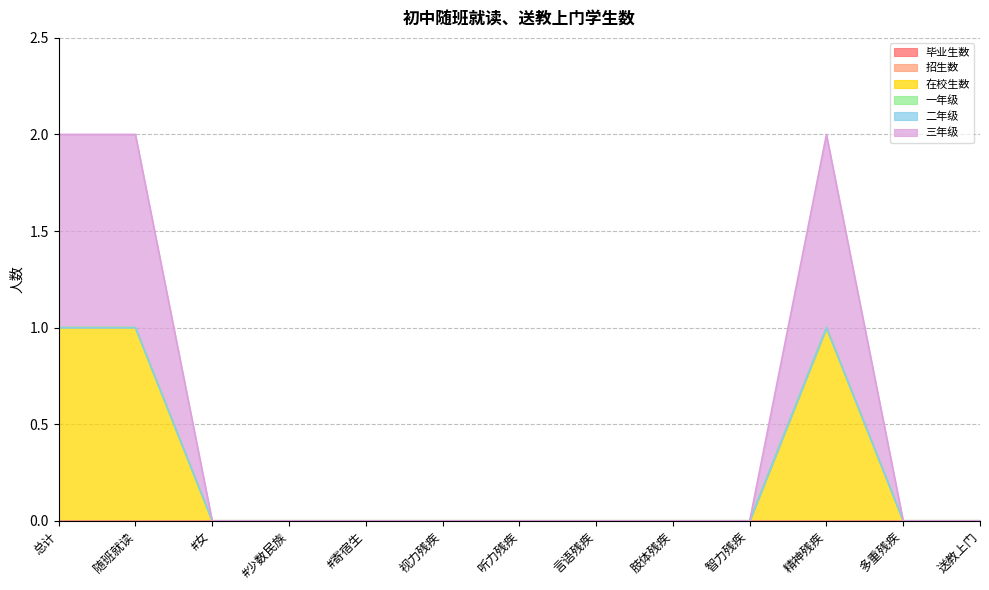

True or false: 二年级 has more than 1 interior local peaks.

False